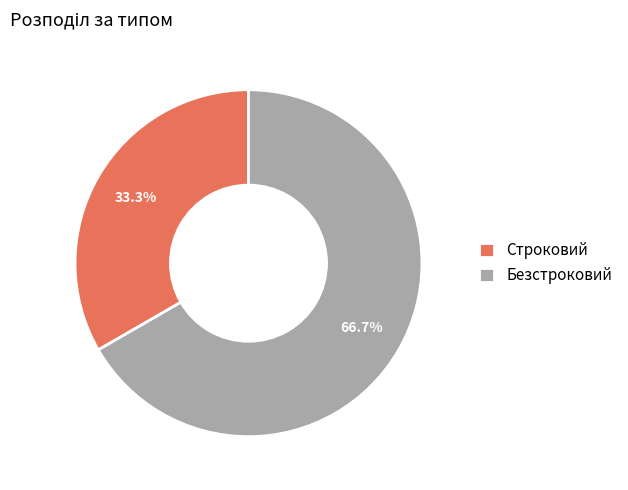

Count the number of slices in the pie.

2